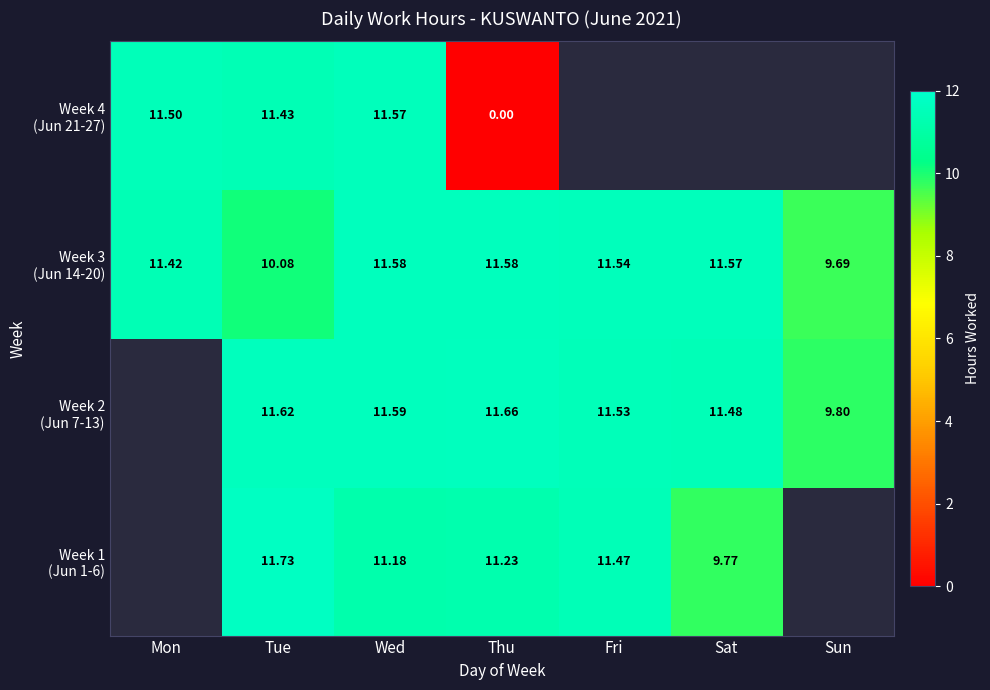

Which series changed the most between Tue and Sat?

Week 1 (Jun 1-6)